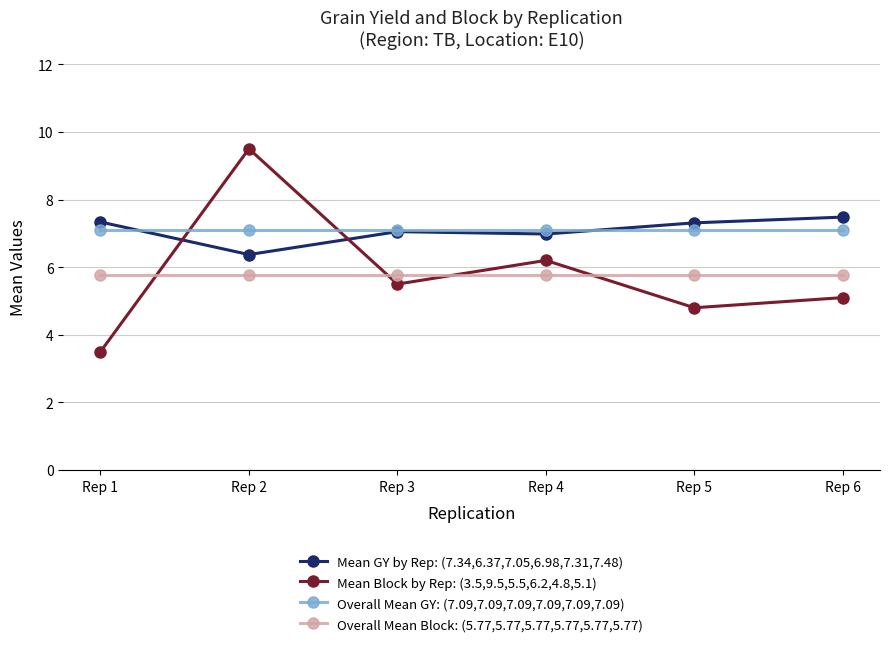

What is the value of the Mean Block by Rep: (3.5,9.5,5.5,6.2,4.8,5.1) point at the 5th from the left?

4.8